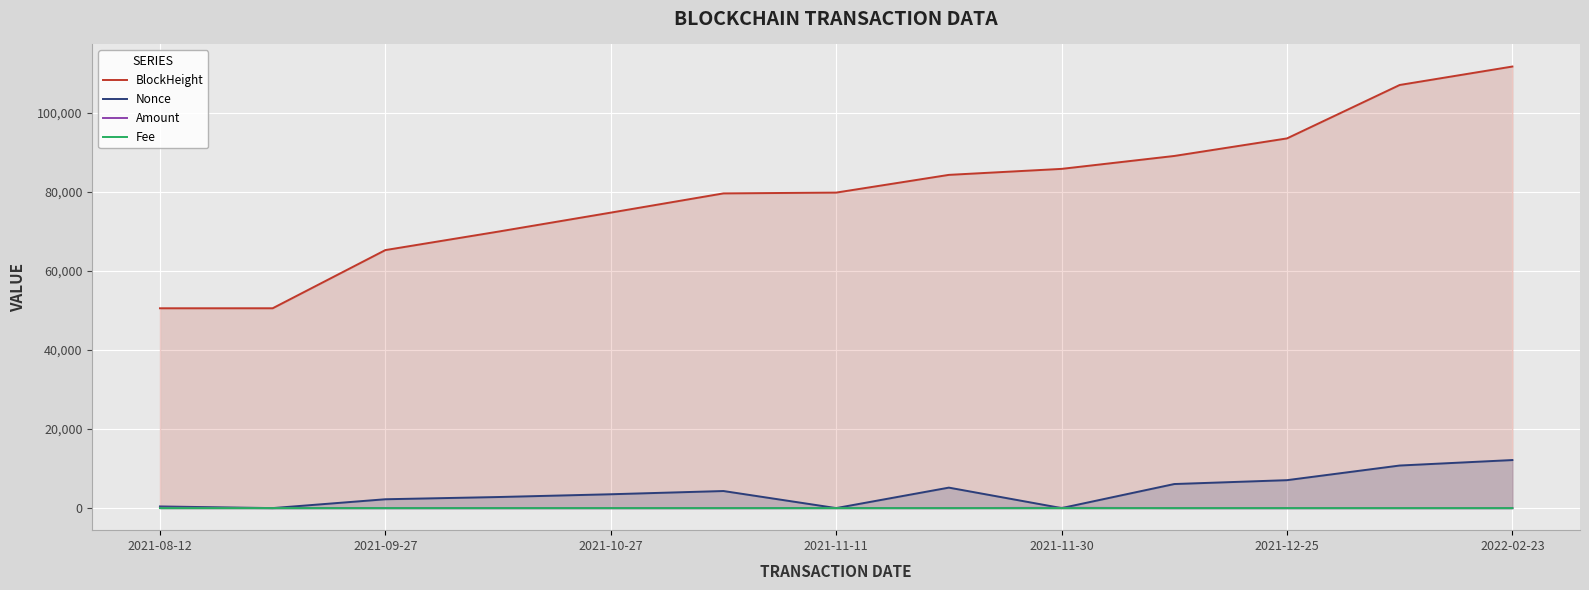

True or false: Nonce has a value of 2.0 at 2021-11-30.

True